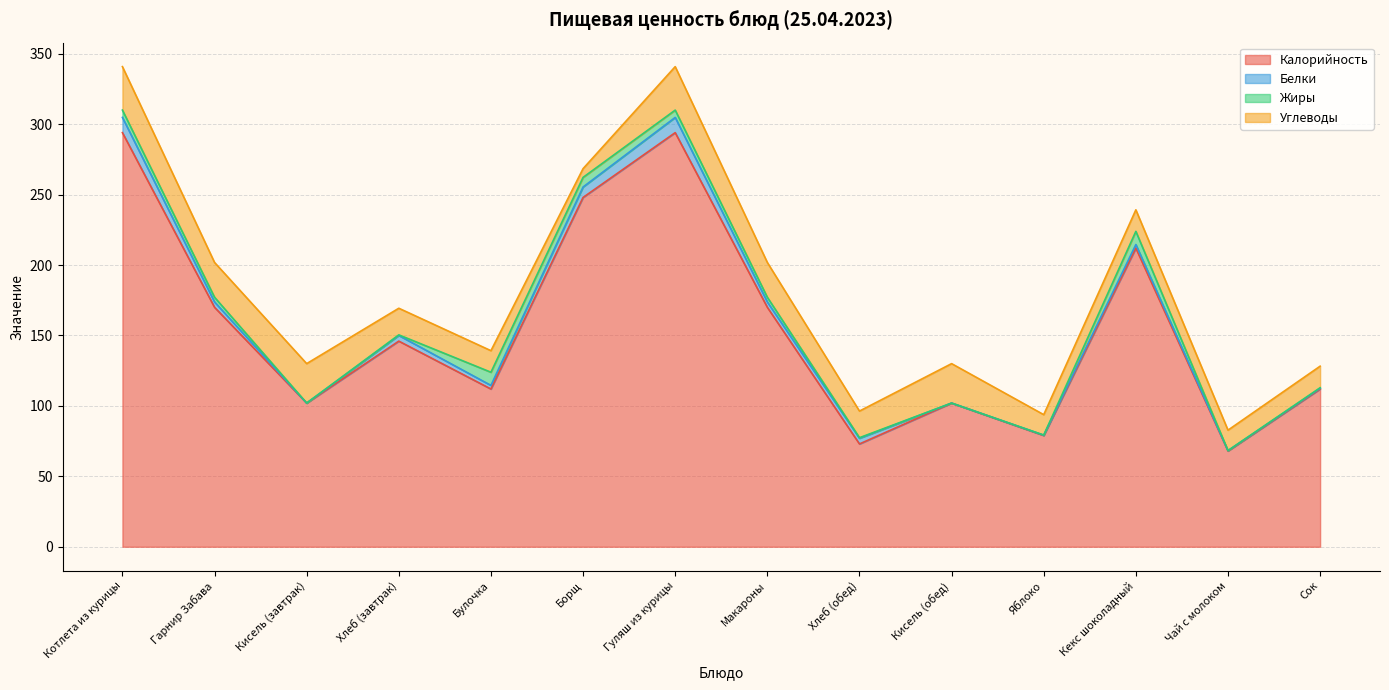

Where do Углеводы and Жиры first cross each other?

Булочка and Борщ